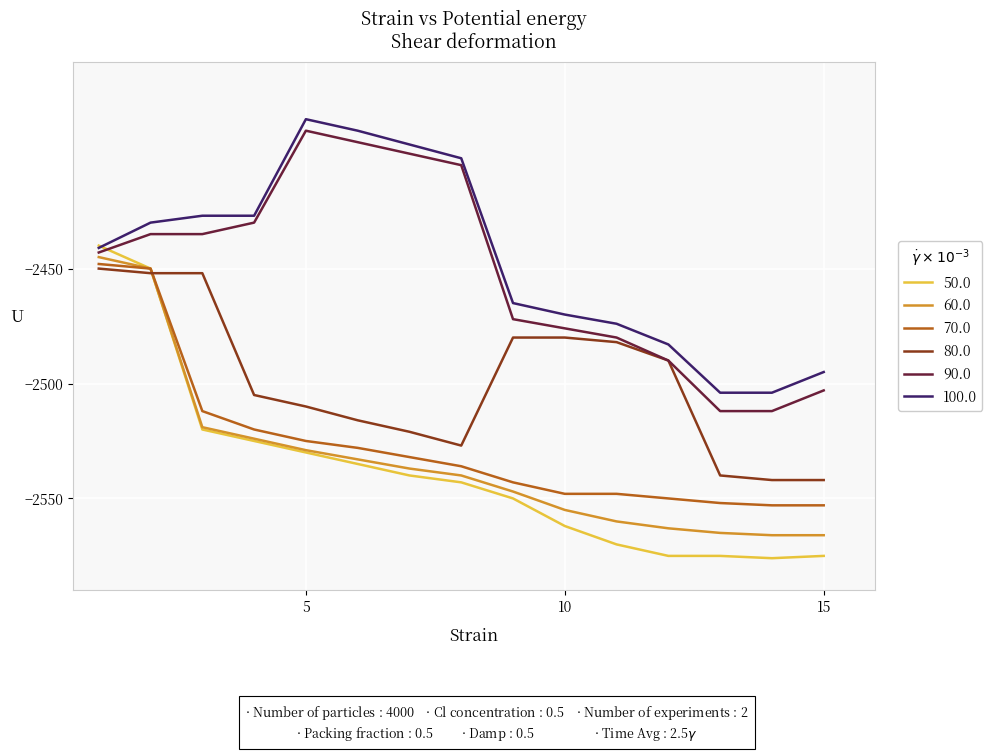

Which series has the widest spread of values?

50.0